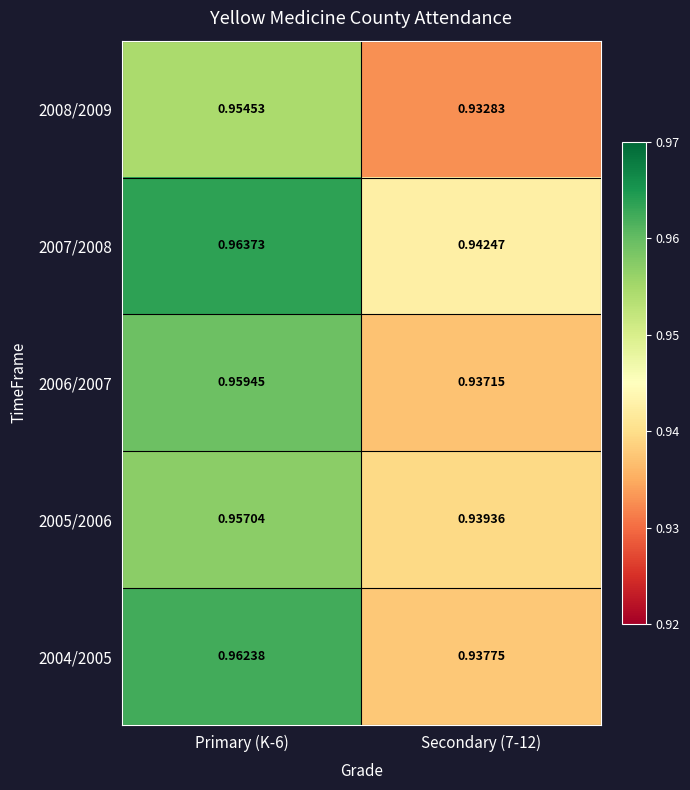

Which series has the largest total across all categories?

2007/2008